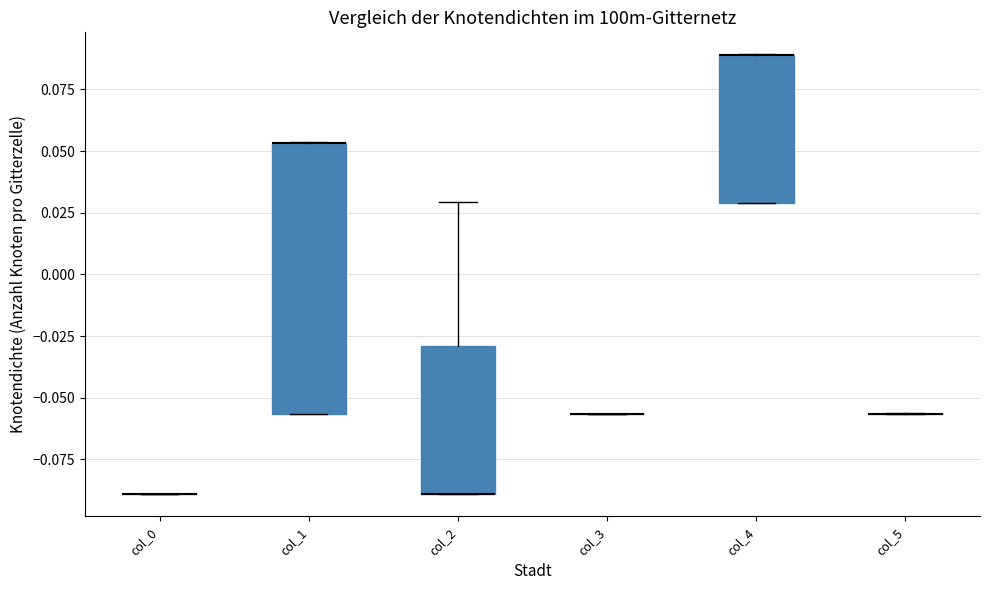

Reading left to right, read every box against the y-axis: the position of its median line, the range the box covers, and the ends of its whiskers. The values are not printed on the chart, so give them approximately, as read against the axis.

col_0: box collapsed to a line at -0.090, whiskers -0.090 to -0.090
col_1: median 0.055 (drawn on the box's upper edge), box -0.055 to 0.055, whiskers -0.055 to 0.055
col_2: median -0.090 (drawn on the box's lower edge), box -0.090 to -0.030, whiskers -0.090 to 0.030
col_3: box collapsed to a line at -0.055, whiskers -0.055 to -0.055
col_4: median 0.090 (drawn on the box's upper edge), box 0.030 to 0.090, whiskers 0.030 to 0.090
col_5: box collapsed to a line at -0.055, whiskers -0.055 to -0.055